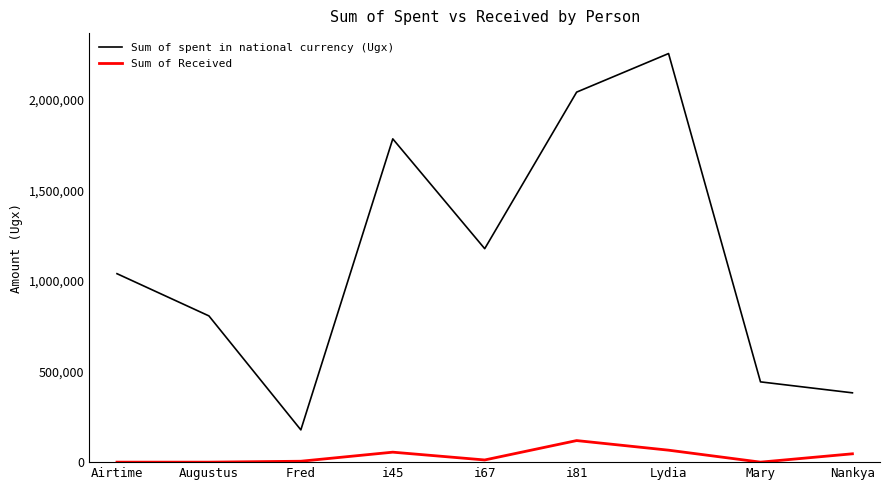

What is the maximum value shown in the chart?

2254900